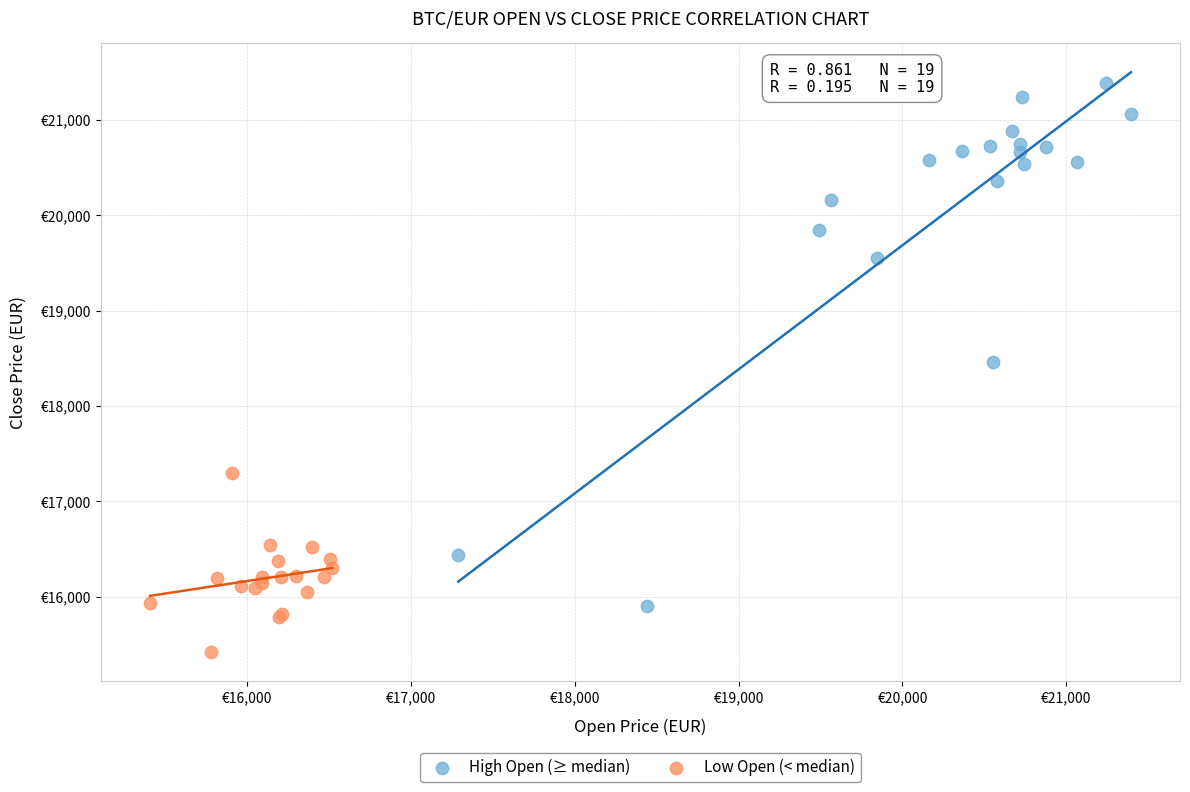

What are all the series names shown in the legend?

High Open (≥ median), Low Open (< median)